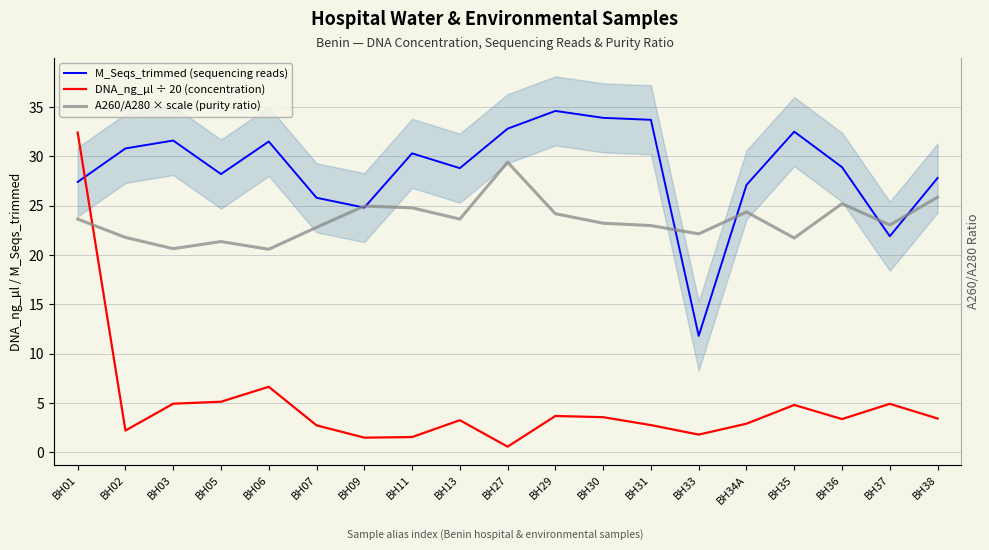

At which category does DNA_ng_µl ÷ 20 (concentration) reach its first local valley?

BH02